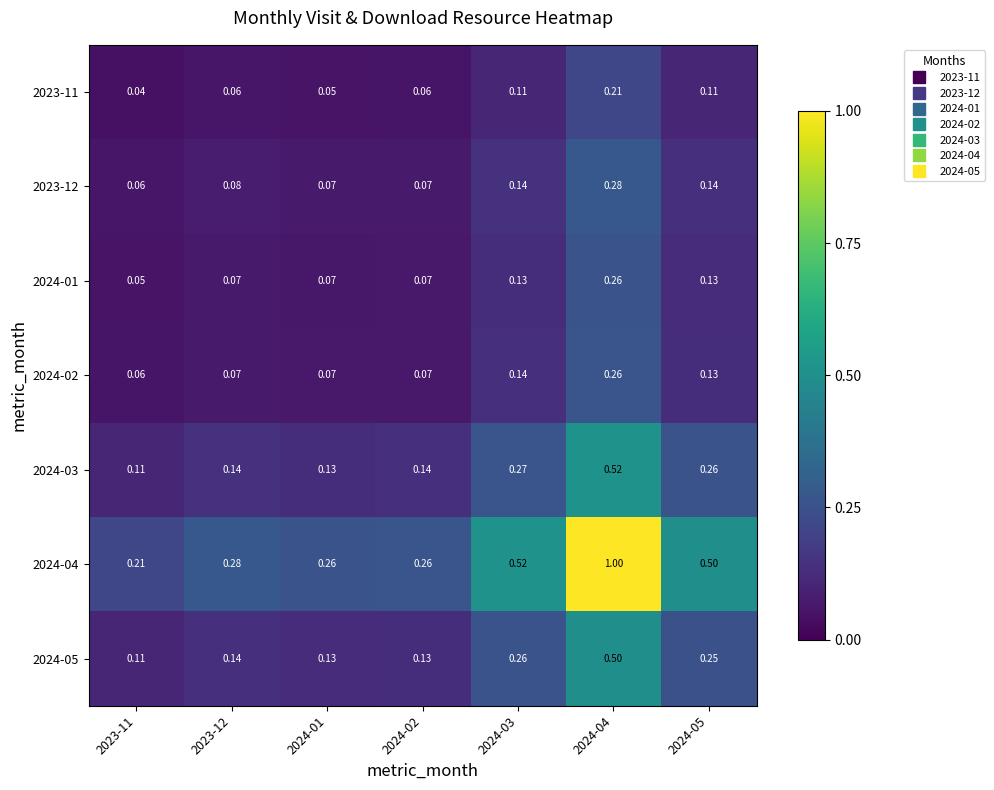

Is the value of 2024-01 at 2023-12 greater than the value of 2024-05 at 2024-05?

No